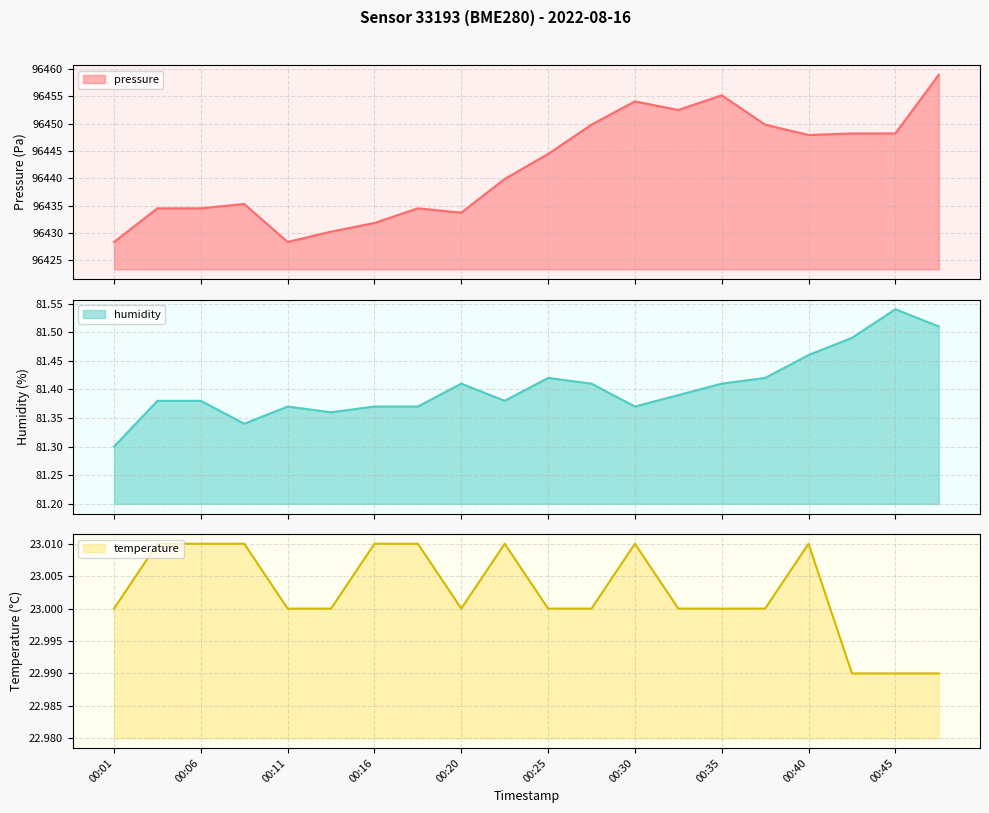

The value of humidity at 00:43 is 81.5. True or false?

True